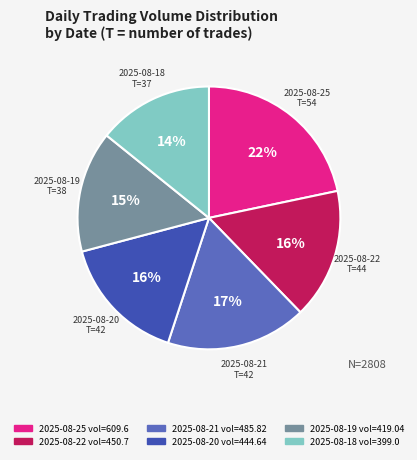

Does any single category account for the majority?

No